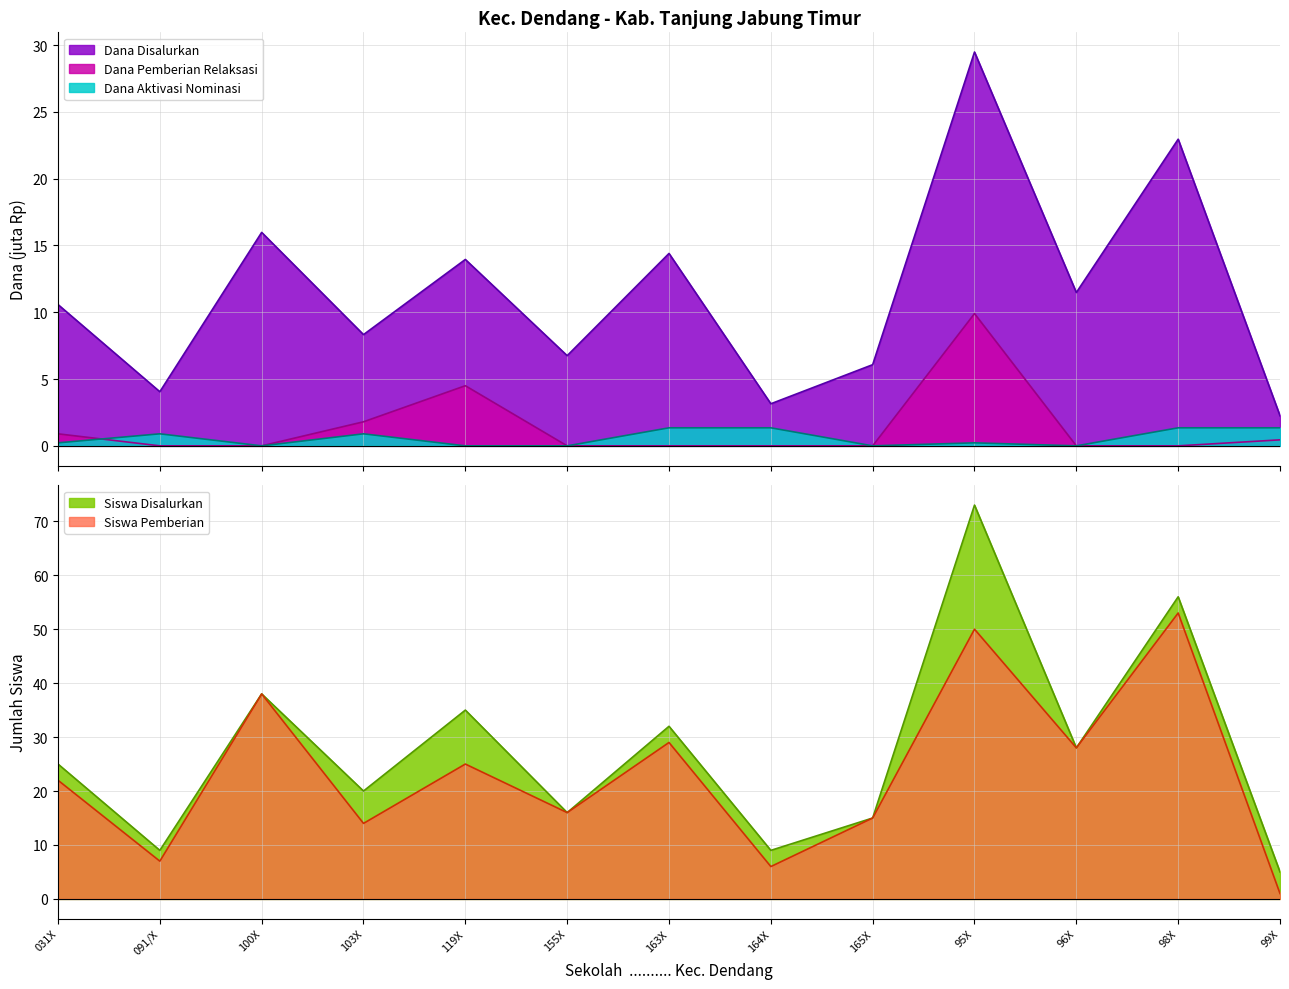

What are all the series names shown in the legend?

Dana Disalurkan, Siswa Disalurkan, Dana Pemberian Relaksasi, Siswa Pemberian, Dana Aktivasi Nominasi